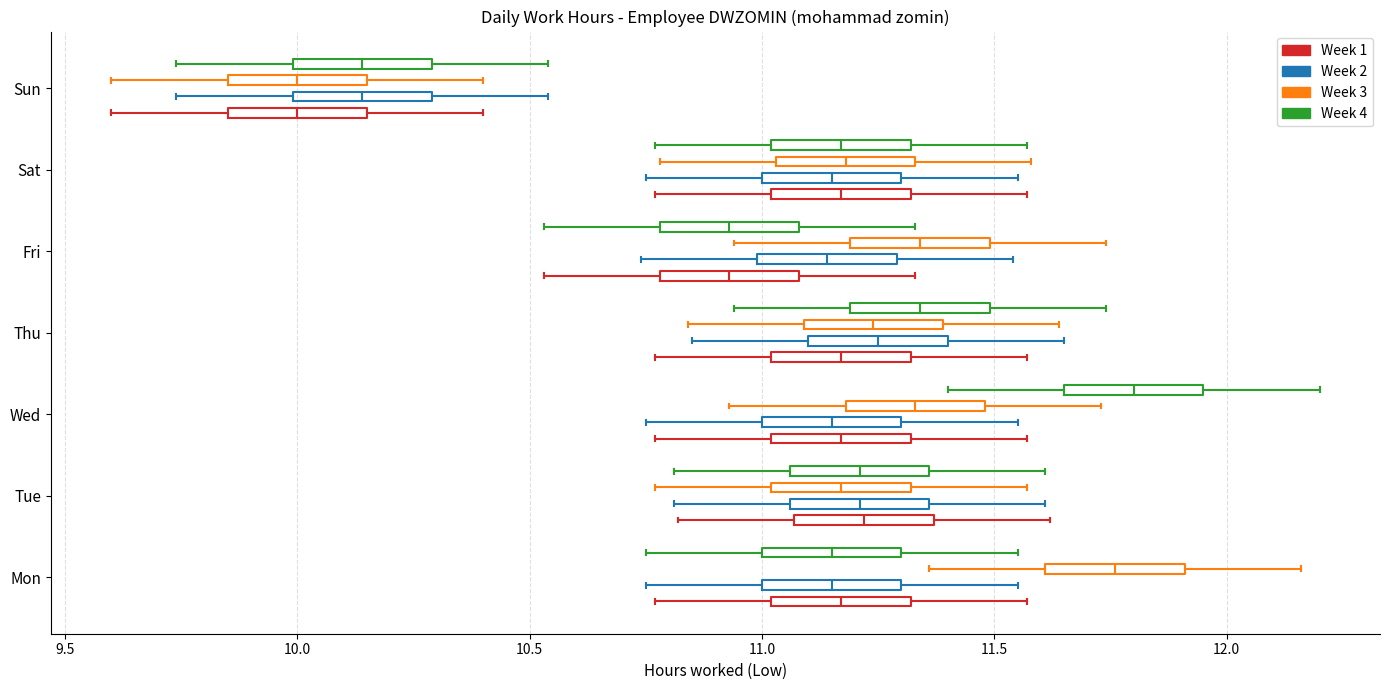

Reading bottom to top, read every box against the x-axis: the position of its median line, the range the box covers, and the ends of its whiskers. The values are not printed on the chart, so give them approximately, as read against the axis.

Mon (Week 1): median 11.15, box 11.00 to 11.30, whiskers 10.75 to 11.55
Mon (Week 2): median 11.15, box 11.00 to 11.30, whiskers 10.75 to 11.55
Mon (Week 3): median 11.75, box 11.60 to 11.90, whiskers 11.35 to 12.15
Mon (Week 4): median 11.15, box 11.00 to 11.30, whiskers 10.75 to 11.55
Tue (Week 1): median 11.20, box 11.05 to 11.35, whiskers 10.80 to 11.60
Tue (Week 2): median 11.20, box 11.05 to 11.35, whiskers 10.80 to 11.60
Tue (Week 3): median 11.15, box 11.00 to 11.30, whiskers 10.75 to 11.55
Tue (Week 4): median 11.20, box 11.05 to 11.35, whiskers 10.80 to 11.60
Wed (Week 1): median 11.15, box 11.00 to 11.30, whiskers 10.75 to 11.55
Wed (Week 2): median 11.15, box 11.00 to 11.30, whiskers 10.75 to 11.55
Wed (Week 3): median 11.35, box 11.20 to 11.50, whiskers 10.95 to 11.75
Wed (Week 4): median 11.80, box 11.65 to 11.95, whiskers 11.40 to 12.20
Thu (Week 1): median 11.15, box 11.00 to 11.30, whiskers 10.75 to 11.55
Thu (Week 2): median 11.25, box 11.10 to 11.40, whiskers 10.85 to 11.65
Thu (Week 3): median 11.25, box 11.10 to 11.40, whiskers 10.85 to 11.65
Thu (Week 4): median 11.35, box 11.20 to 11.50, whiskers 10.95 to 11.75
Fri (Week 1): median 10.95, box 10.80 to 11.10, whiskers 10.55 to 11.35
Fri (Week 2): median 11.15, box 11.00 to 11.30, whiskers 10.75 to 11.55
Fri (Week 3): median 11.35, box 11.20 to 11.50, whiskers 10.95 to 11.75
Fri (Week 4): median 10.95, box 10.80 to 11.10, whiskers 10.55 to 11.35
Sat (Week 1): median 11.15, box 11.00 to 11.30, whiskers 10.75 to 11.55
Sat (Week 2): median 11.15, box 11.00 to 11.30, whiskers 10.75 to 11.55
Sat (Week 3): median 11.20, box 11.05 to 11.35, whiskers 10.80 to 11.60
Sat (Week 4): median 11.15, box 11.00 to 11.30, whiskers 10.75 to 11.55
Sun (Week 1): median 10.00, box 9.85 to 10.15, whiskers 9.60 to 10.40
Sun (Week 2): median 10.15, box 10.00 to 10.30, whiskers 9.75 to 10.55
Sun (Week 3): median 10.00, box 9.85 to 10.15, whiskers 9.60 to 10.40
Sun (Week 4): median 10.15, box 10.00 to 10.30, whiskers 9.75 to 10.55